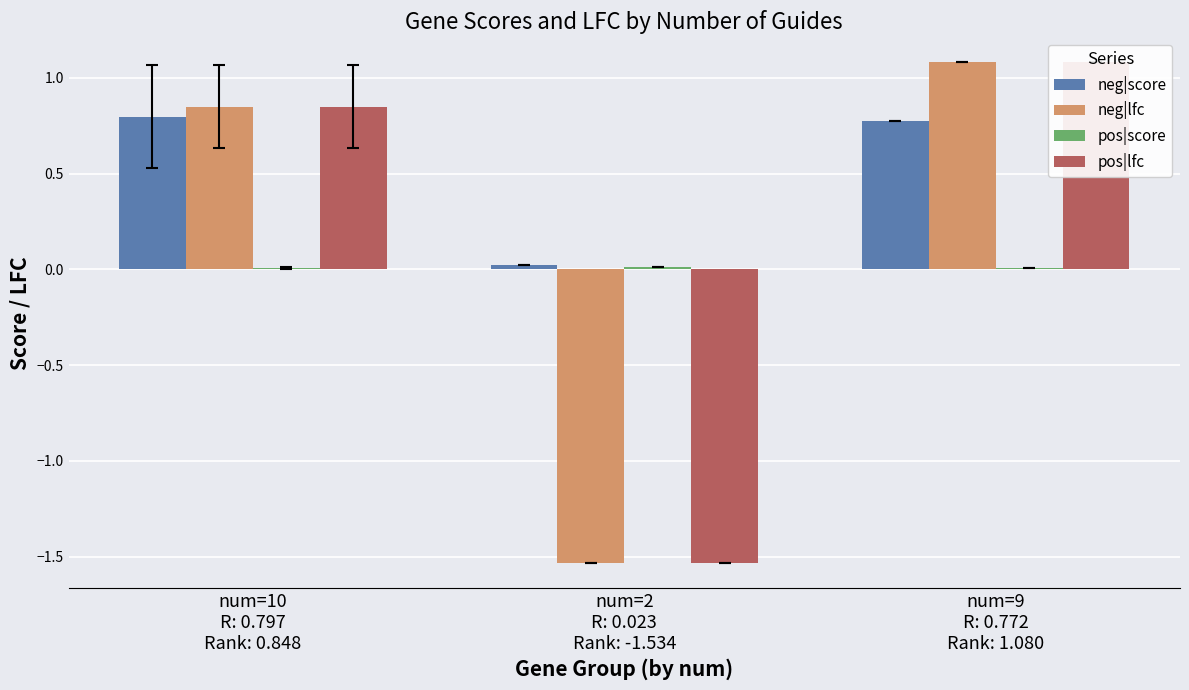

At which label is pos|lfc closest to 0?

num=10
R: 0.797
Rank: 0.848